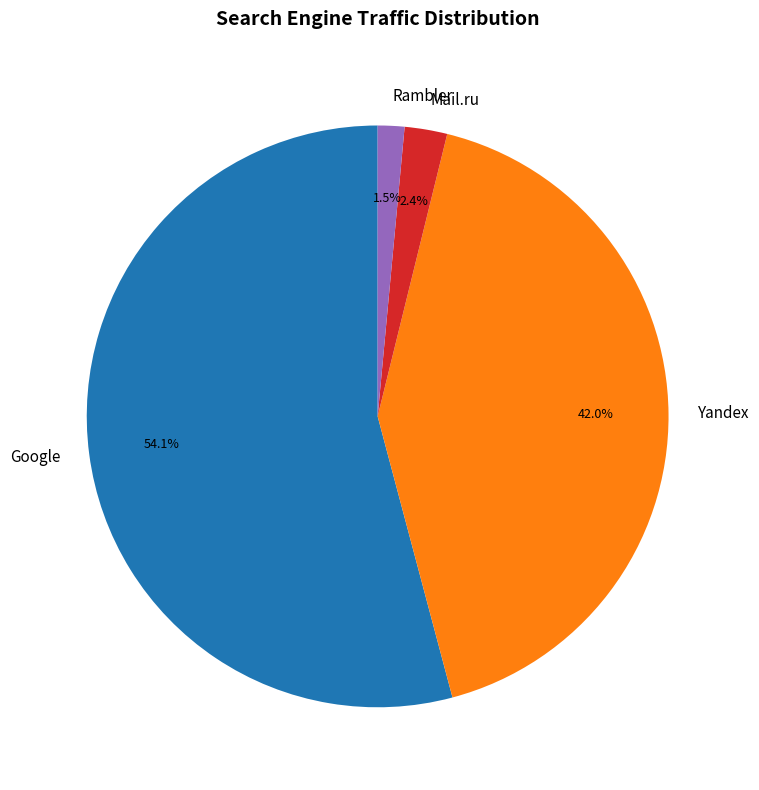

Which has a higher value, Yandex or Google?

Google